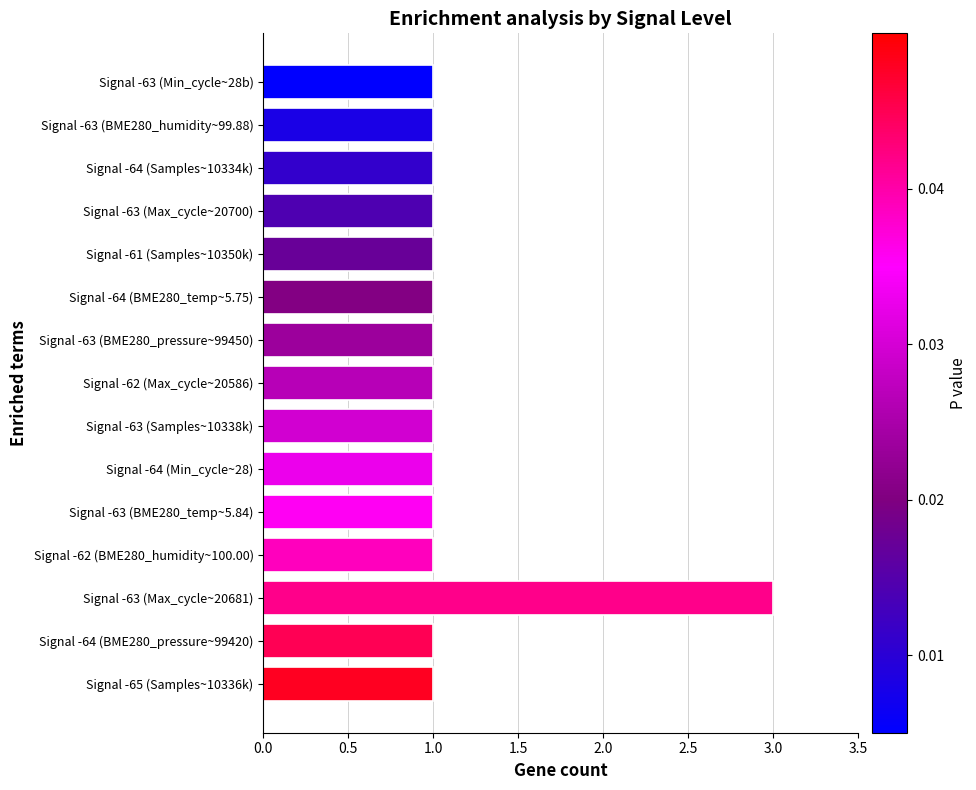

The value at Signal -64 (Samples~10334k) is 2. True or false?

False